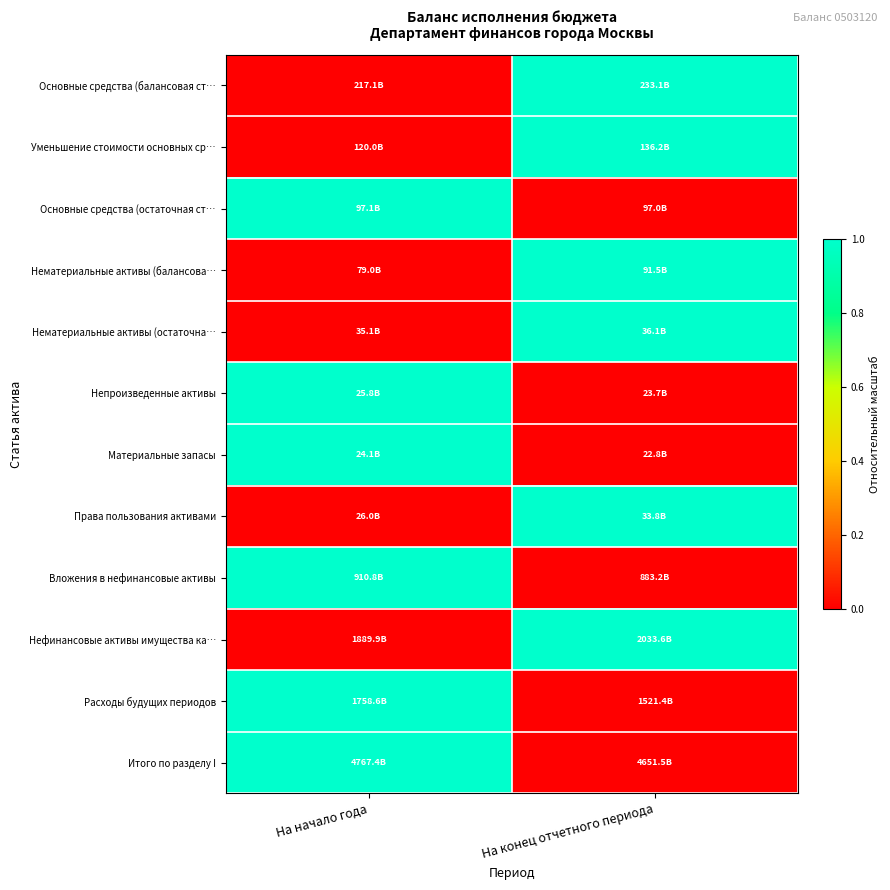

Reading right to left, transcribe all the data shown in this chart.

Основные средства (балансовая ст…: На конец отчетного периода=1	На начало года=0
Уменьшение стоимости основных ср…: На конец отчетного периода=1	На начало года=0
Основные средства (остаточная ст…: На конец отчетного периода=0	На начало года=1
Нематериальные активы (балансова…: На конец отчетного периода=1	На начало года=0
Нематериальные активы (остаточна…: На конец отчетного периода=1	На начало года=0
Непроизведенные активы: На конец отчетного периода=0	На начало года=1
Материальные запасы: На конец отчетного периода=0	На начало года=1
Права пользования активами: На конец отчетного периода=1	На начало года=0
Вложения в нефинансовые активы: На конец отчетного периода=0	На начало года=1
Нефинансовые активы имущества ка…: На конец отчетного периода=1	На начало года=0
Расходы будущих периодов: На конец отчетного периода=0	На начало года=1
Итого по разделу I: На конец отчетного периода=0	На начало года=1